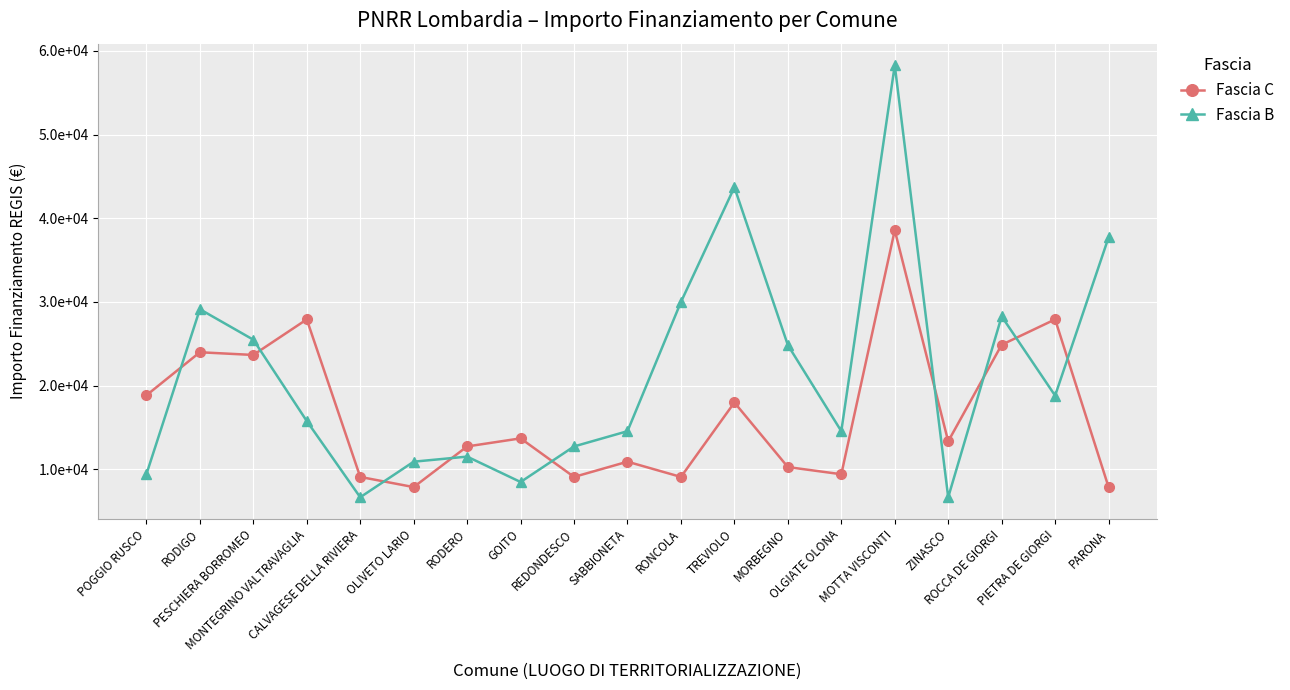

How many times do Fascia B and Fascia C cross each other?

9